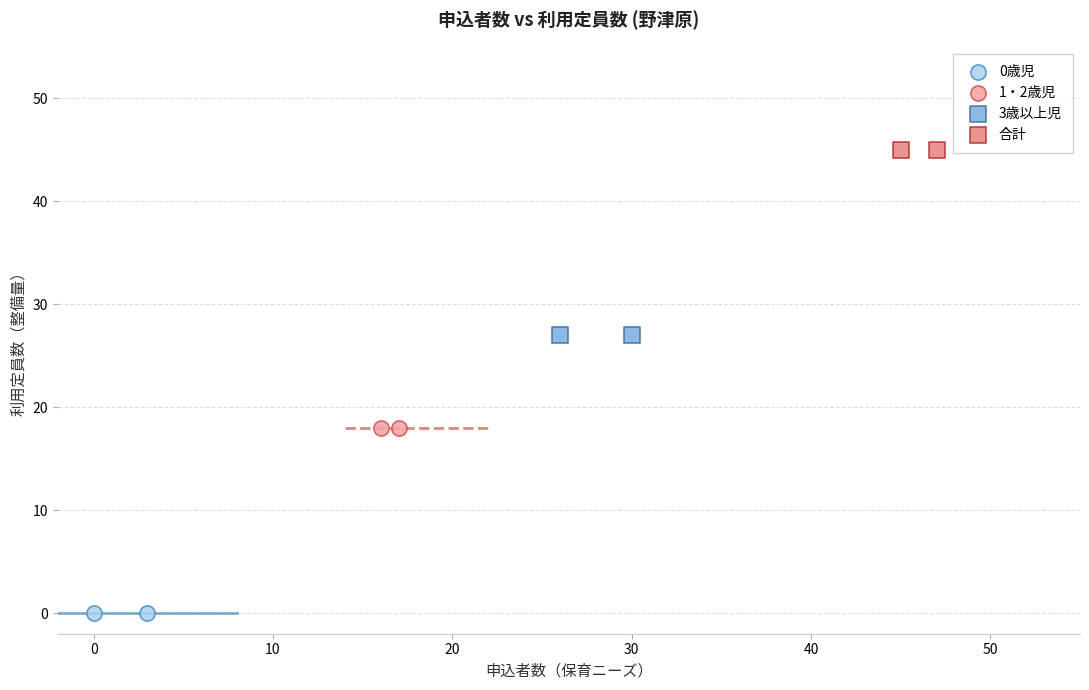

What are all the series names shown in the legend?

0歳児, 1・2歳児, 3歳以上児, 合計